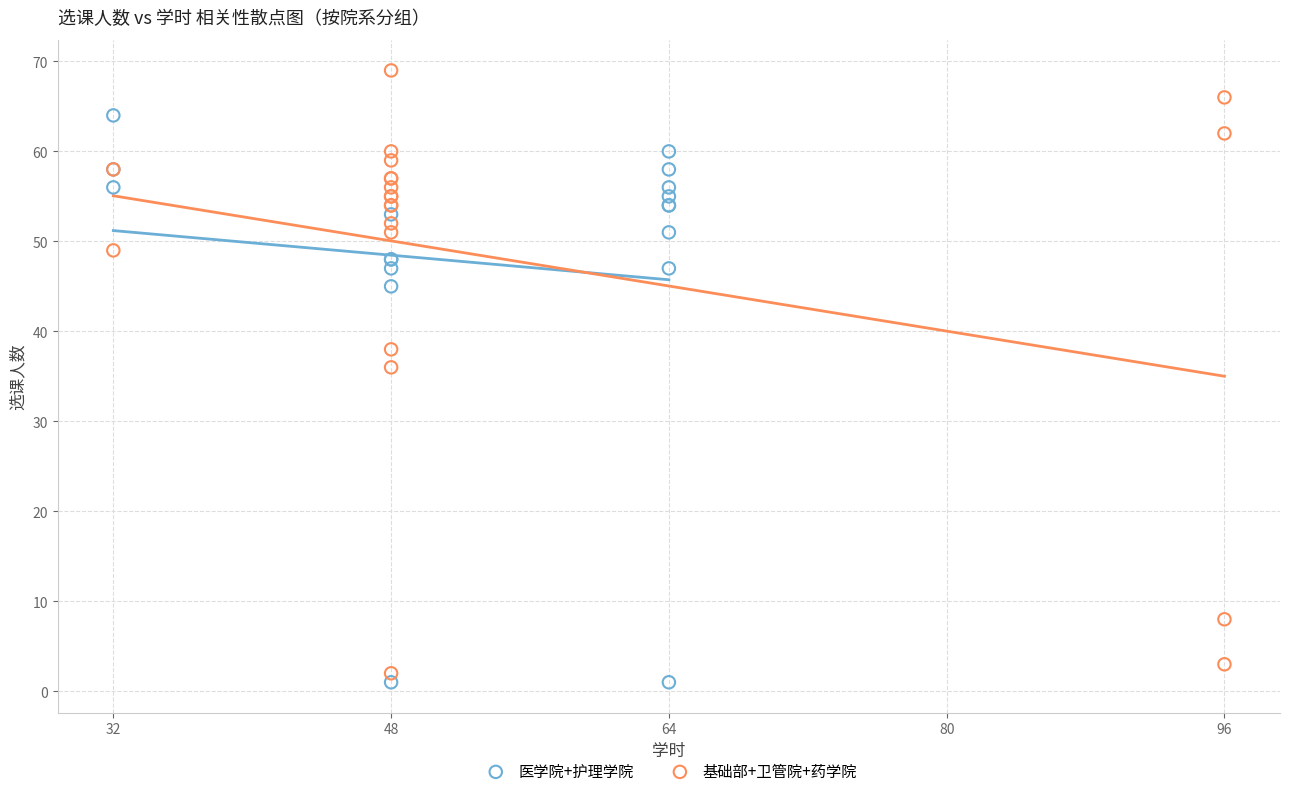

Which series contains the highest Y value?

基础部+卫管院+药学院